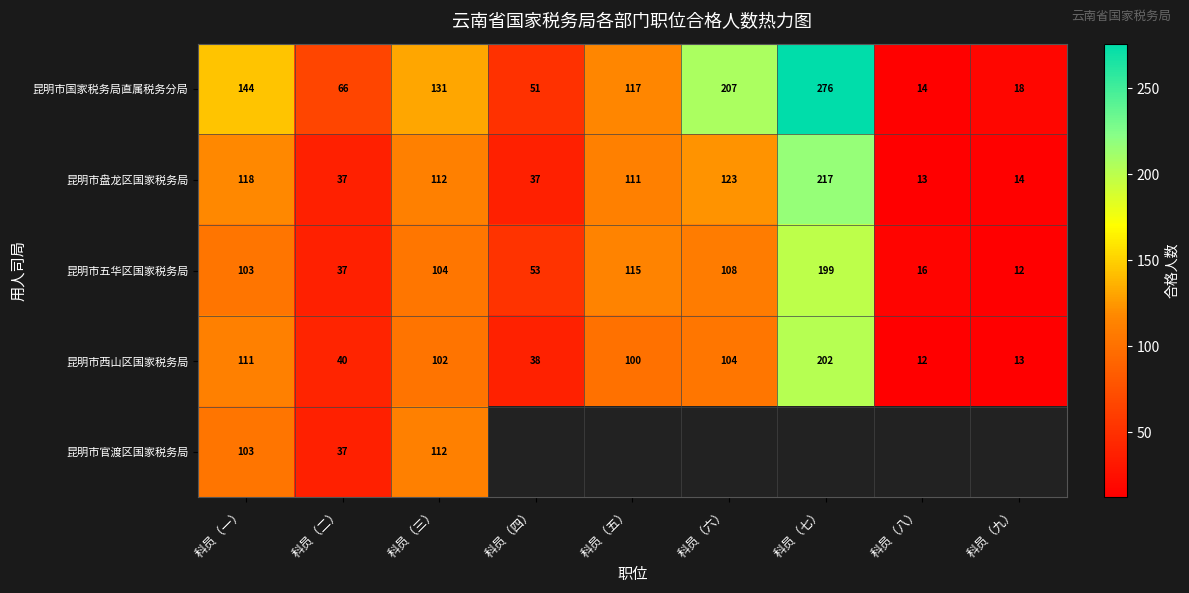

At which category is the sum across all series the highest?

科员（一）